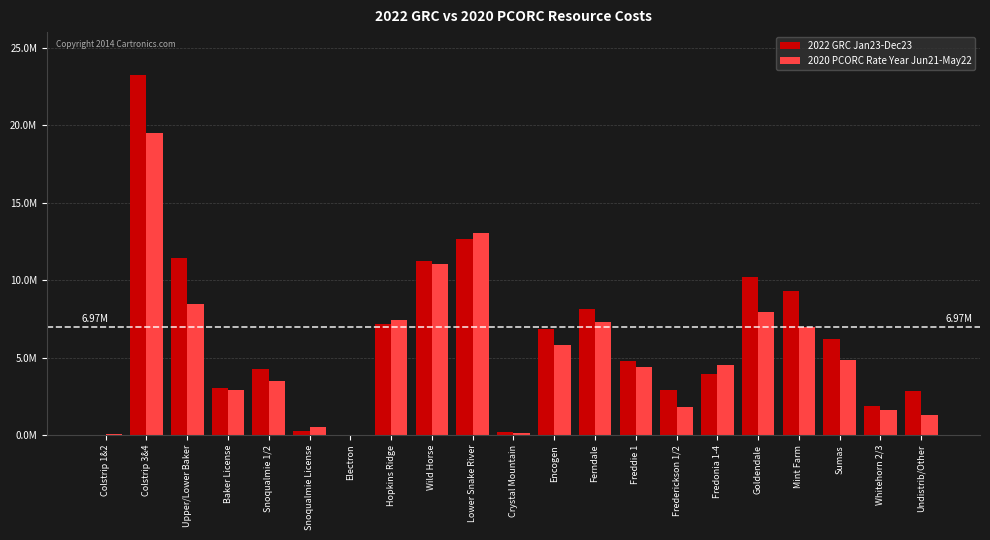

What is the maximum value for 2020 PCORC Rate Year Jun21-May22?

19475528.2